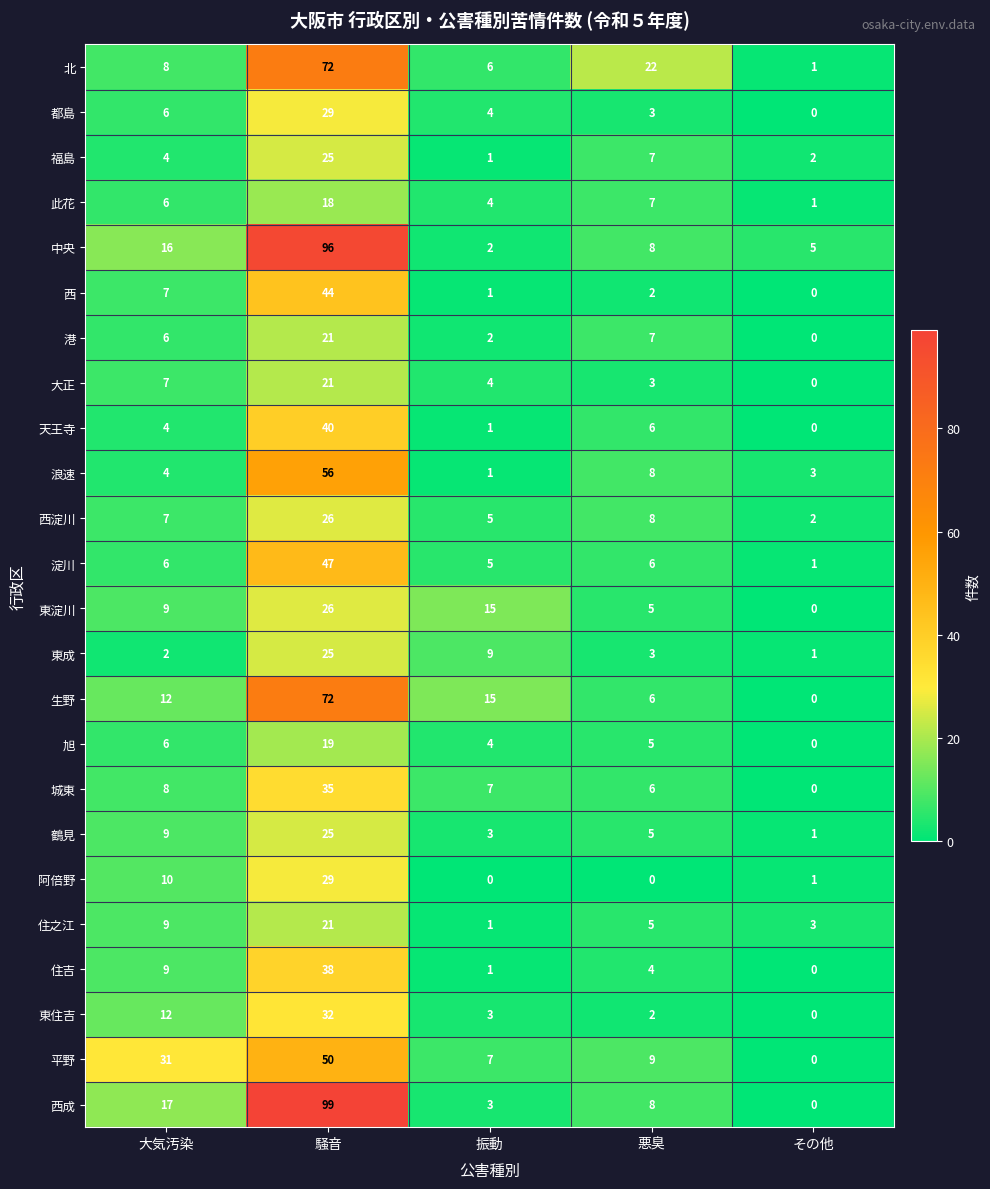

What is the sum of the 東成 values at その他 and 大気汚染?

3